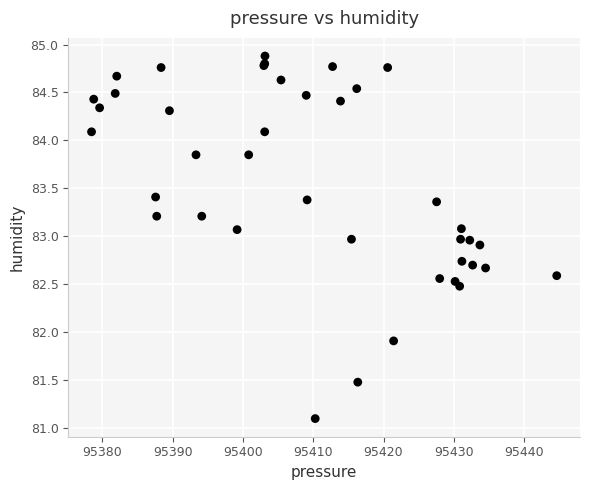

What Y value in the scatter plot is closest to 82?

81.9